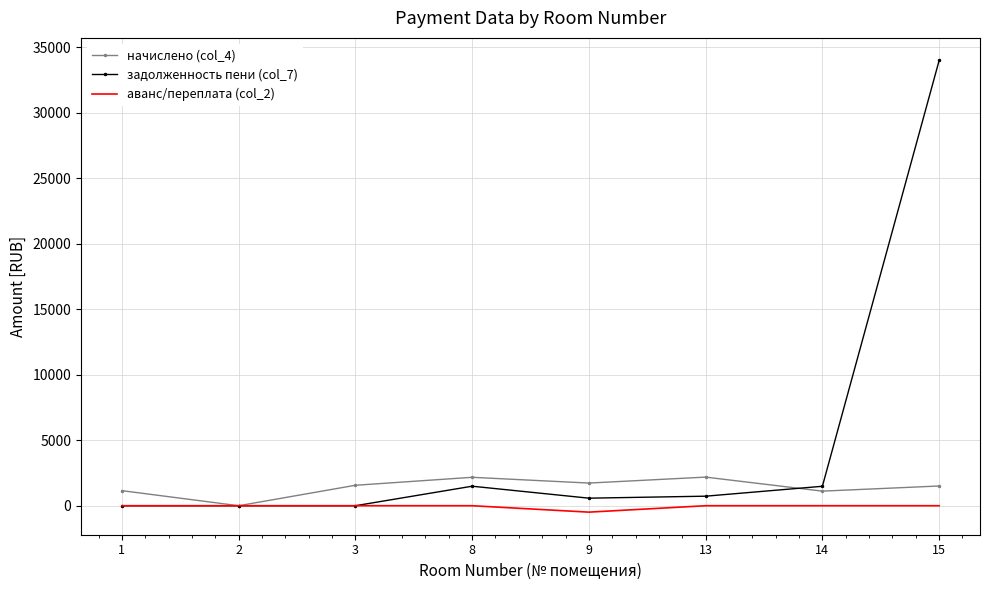

What is the average value of the начислено (col_4) series?

1427.4